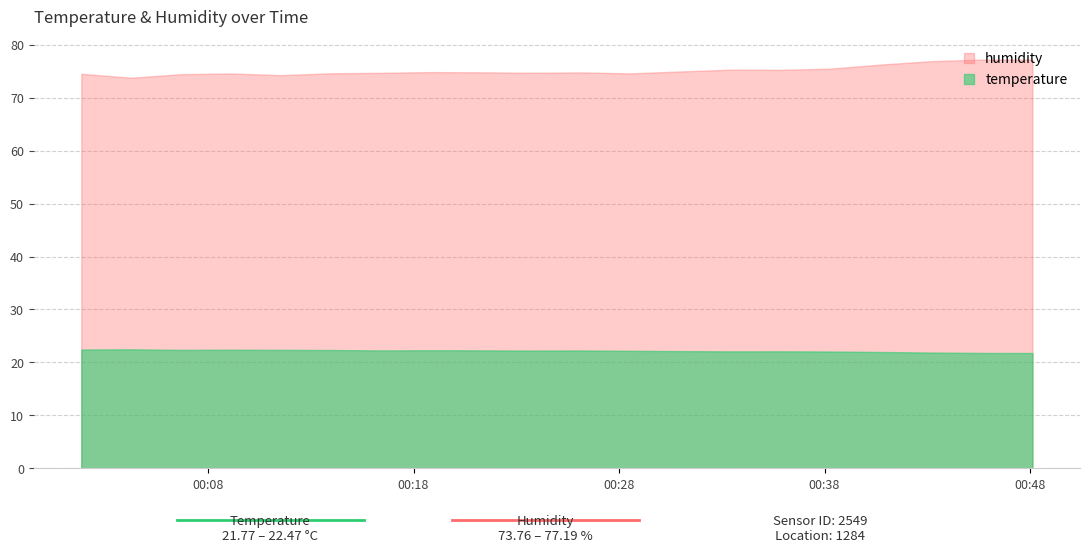

True or false: temperature and humidity intersect in this chart.

False